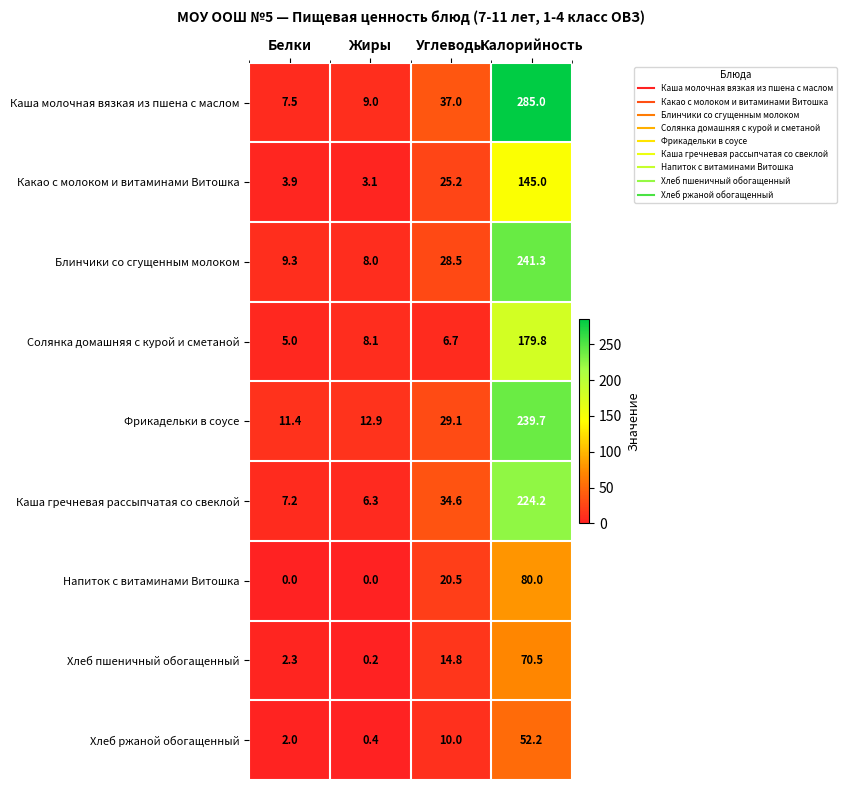

List the series in order of their peak value, highest first.

Каша молочная вязкая из пшена с маслом, Блинчики со сгущенным молоком, Фрикадельки в соусе, Каша гречневая рассыпчатая со свеклой, Солянка домашняя с курой и сметаной, Какао с молоком и витаминами Витошка, Напиток с витаминами Витошка, Хлеб пшеничный обогащенный, Хлеб ржаной обогащенный